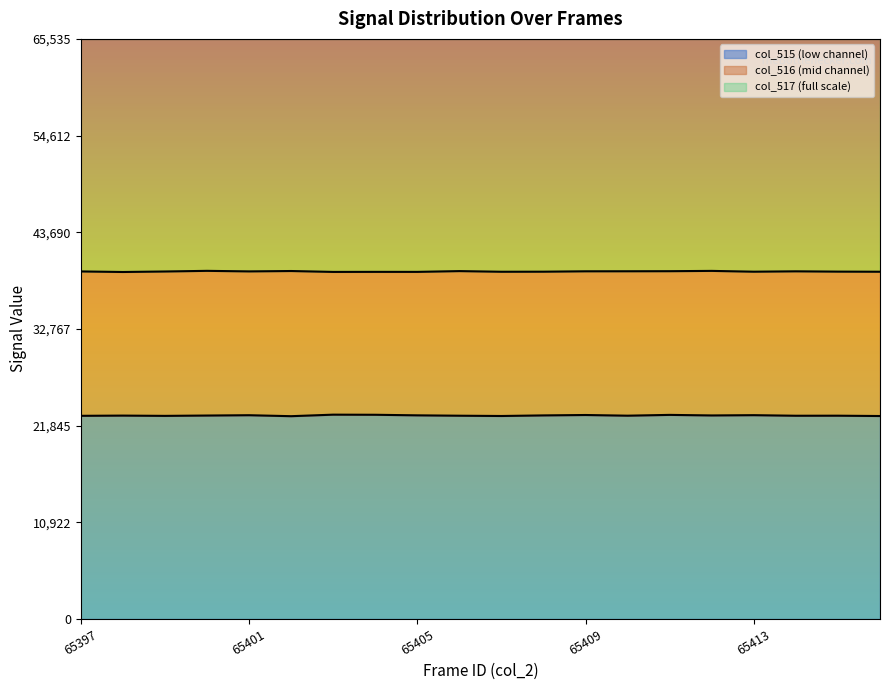

Which category has the highest value across all series?

65400